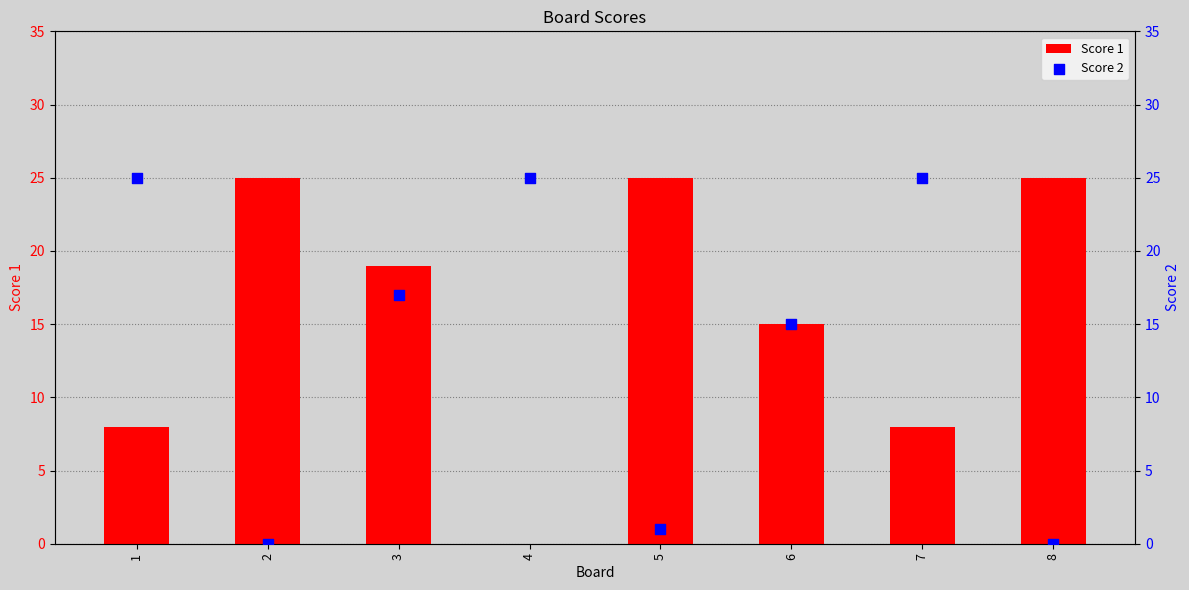

At which category is the sum across all series the highest?

3